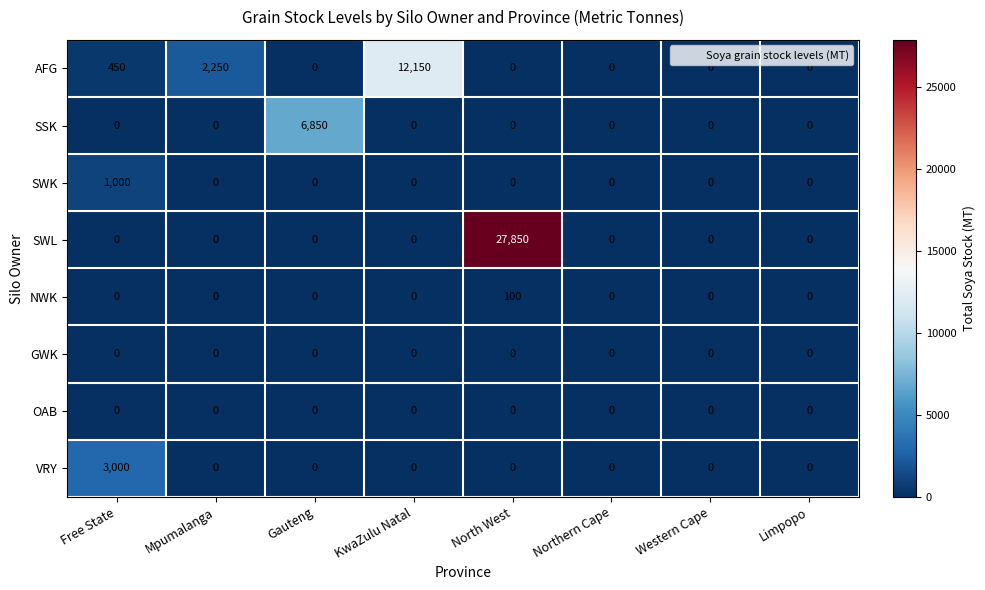

What is the difference between the maximum and minimum values in the SSK series?

6850